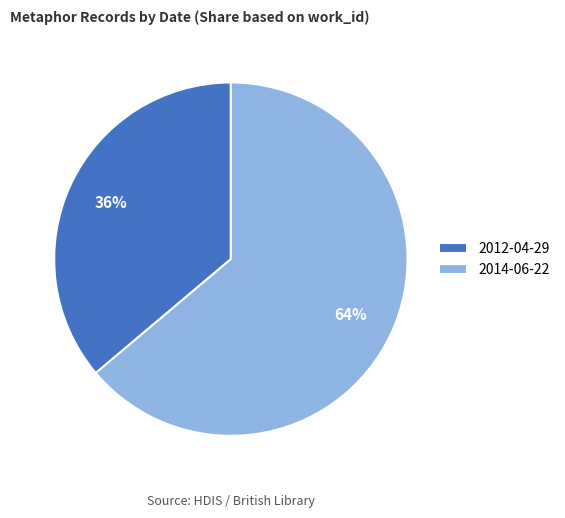

Combined, do 2012-04-29 and 2014-06-22 account for over 50%?

Yes